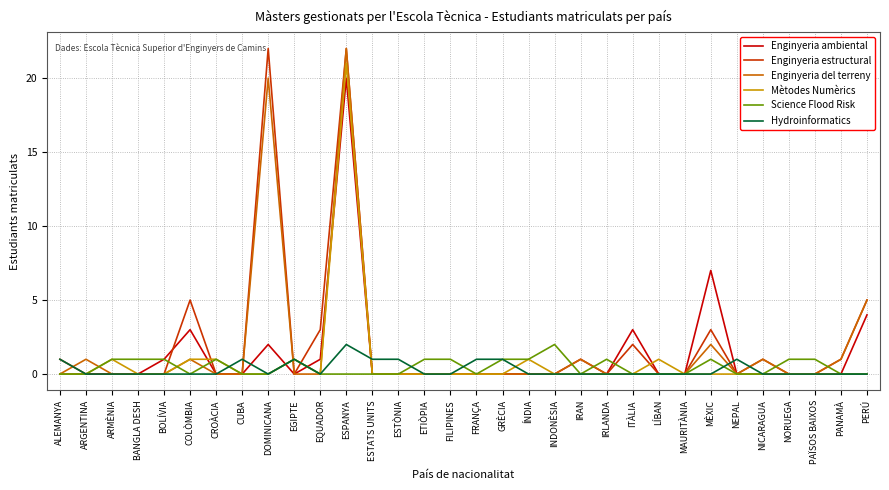

What is the spread (max minus min) of values at DOMINICANA?

22